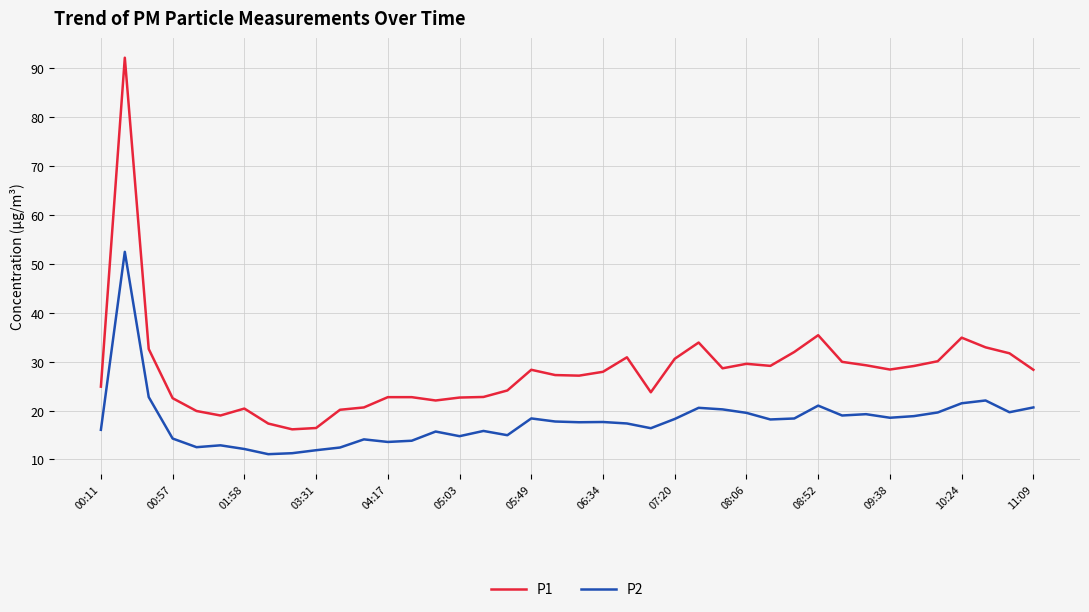

How many lines are shown in the chart?

2